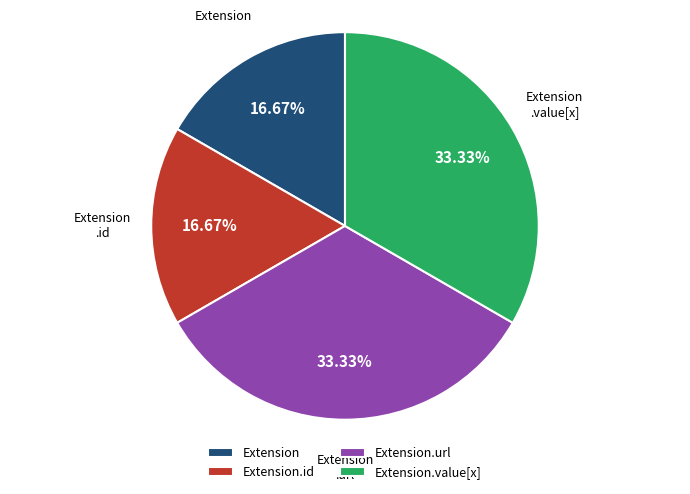

Does Extension represent more than half of the total?

No